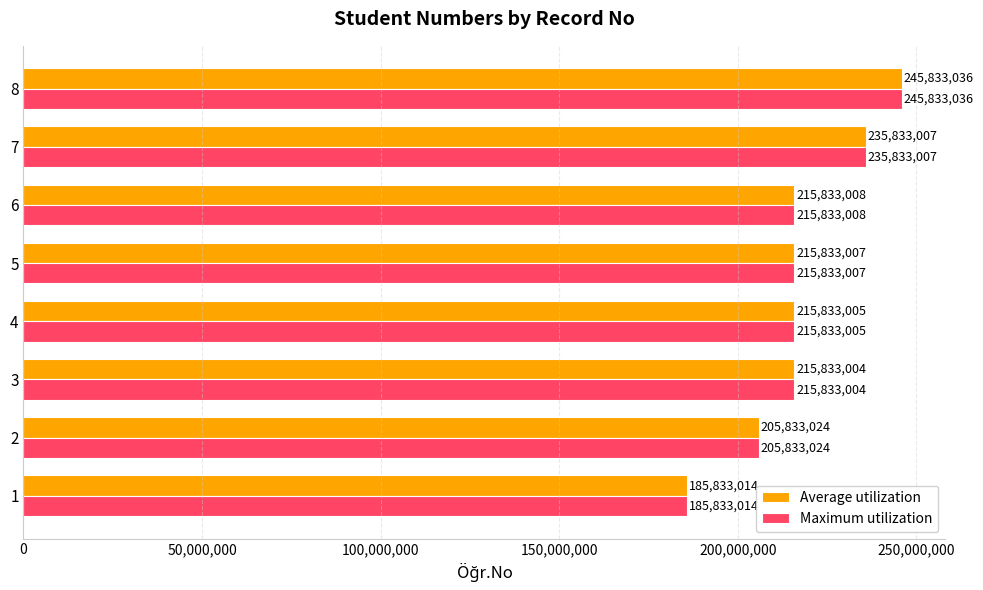

Is it true that Average utilization equals 349036457 at 7?

False